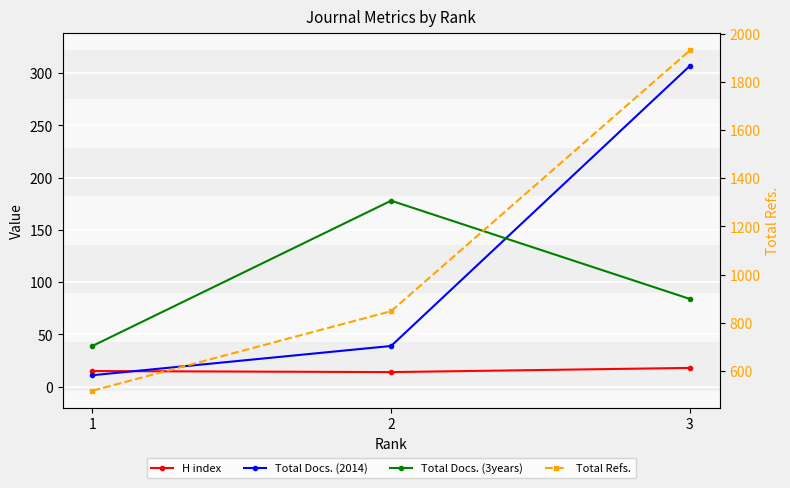

What is the lowest value of the H index series?

14